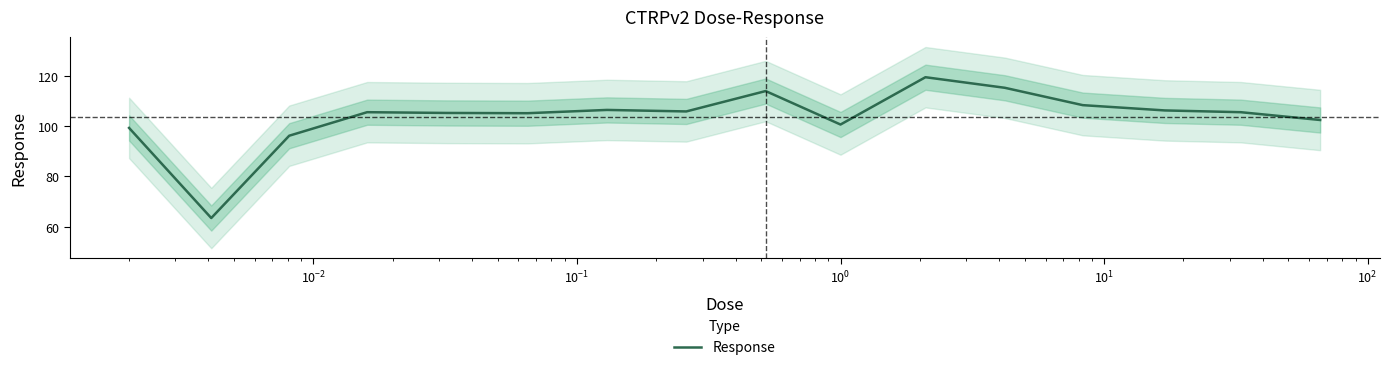

Count the number of values greater than 105.

11